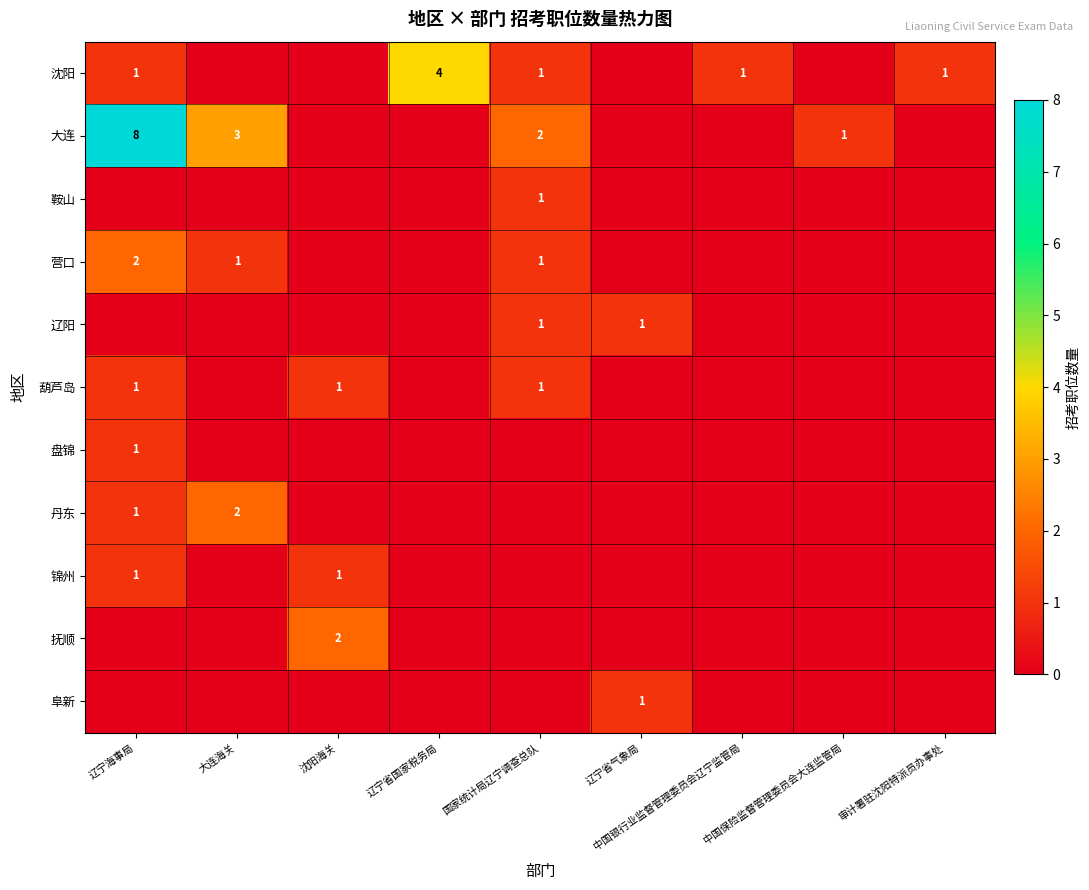

Is it true that 盘锦 equals 1 at 辽宁海事局?

True